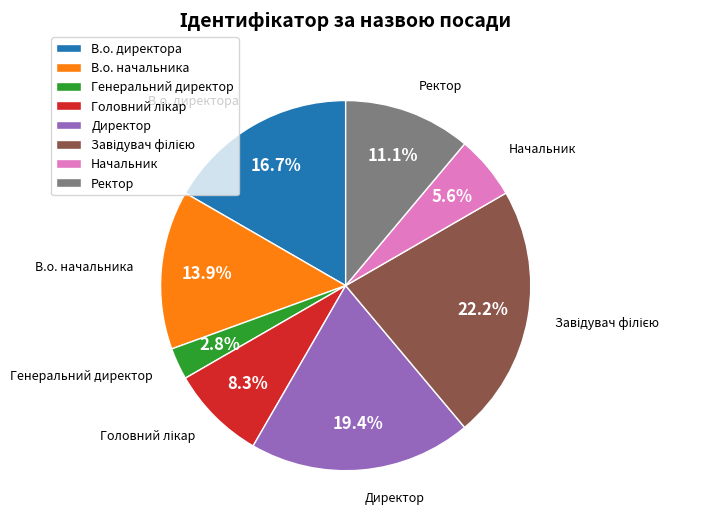

Which has a higher value, Директор or Генеральний директор?

Директор